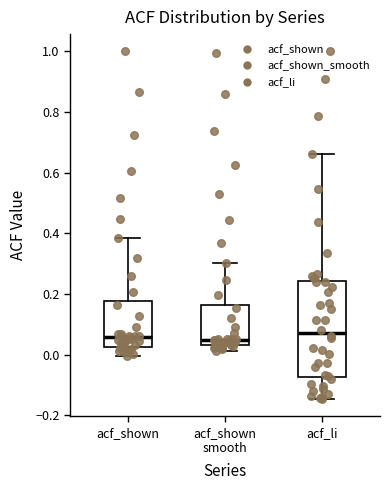

Where is the lower edge of the box for acf_shown on the y-axis? The values are not printed on the chart, so give them approximately, as read against the axis.

0.02